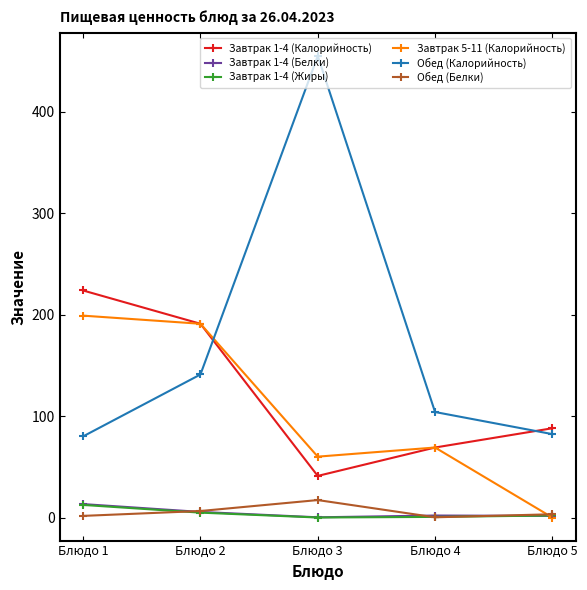

At which category is the sum across all series the highest?

Блюдо 3